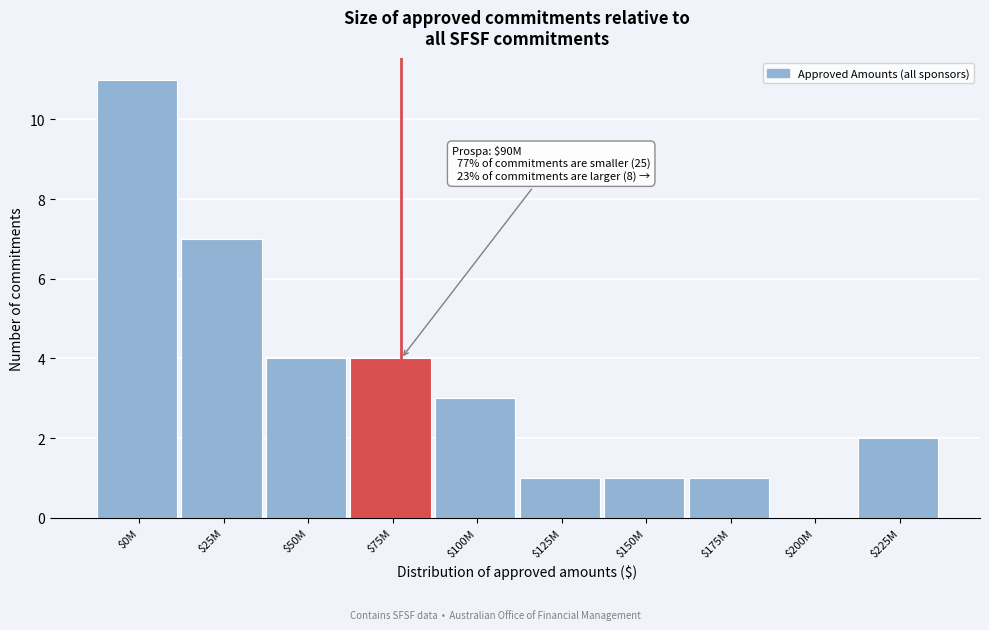

What value does the data have at $25M?

7